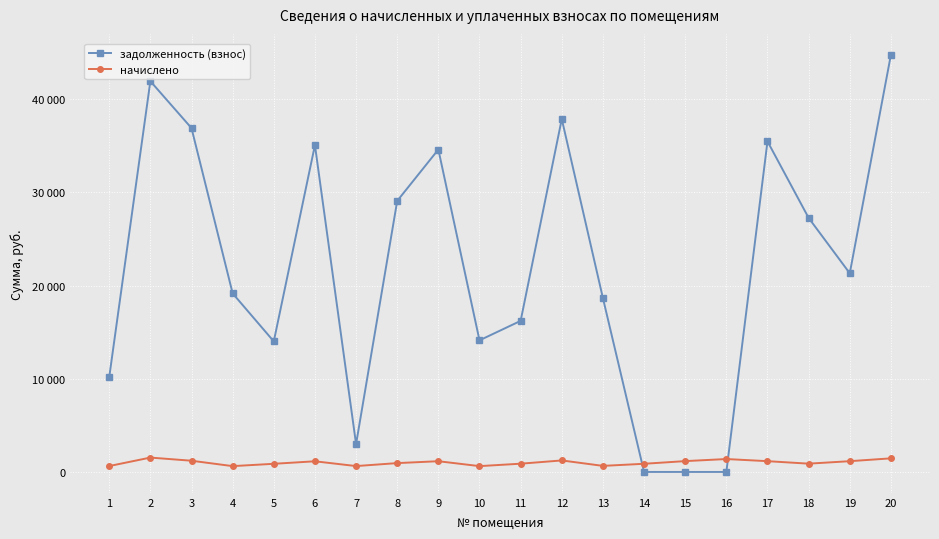

Does the chart have visible grid lines?

Yes